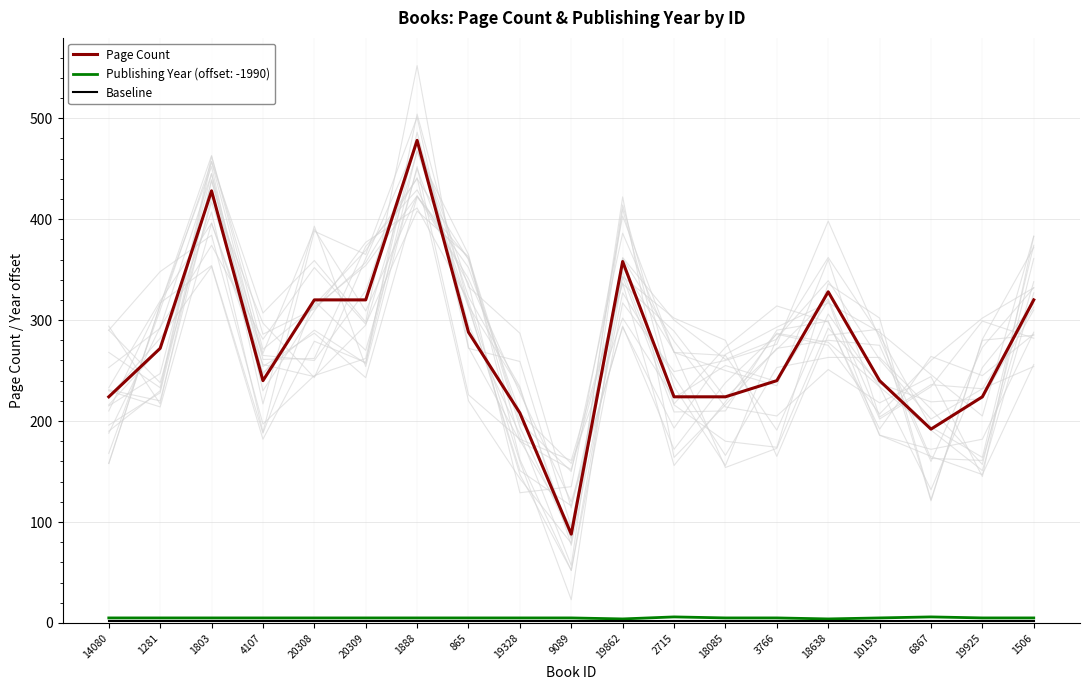

True or false: Page Count and Publishing Year (offset: -1990) cross at least once.

False